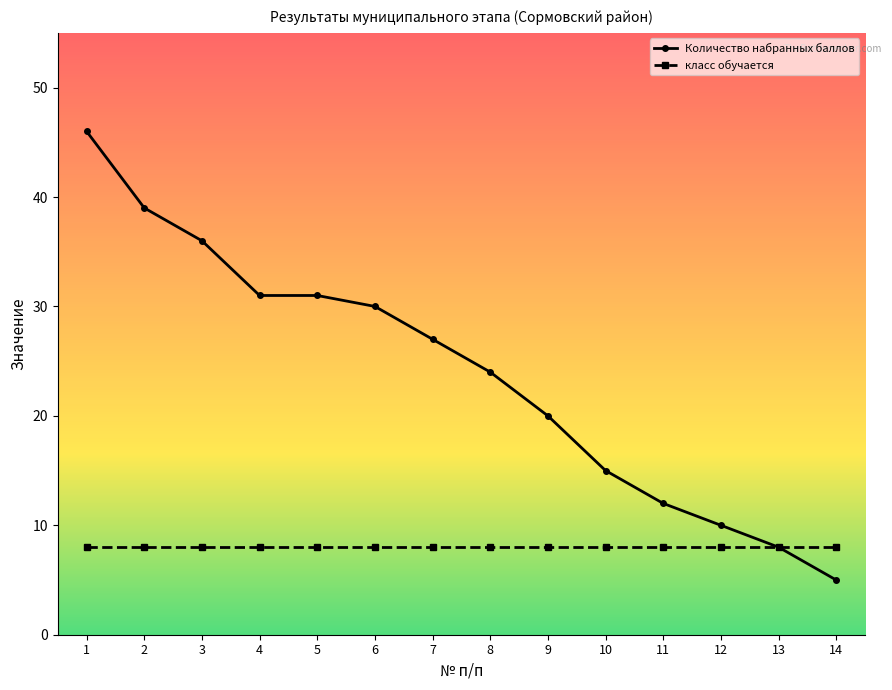

Which label corresponds to the largest value in the chart?

1